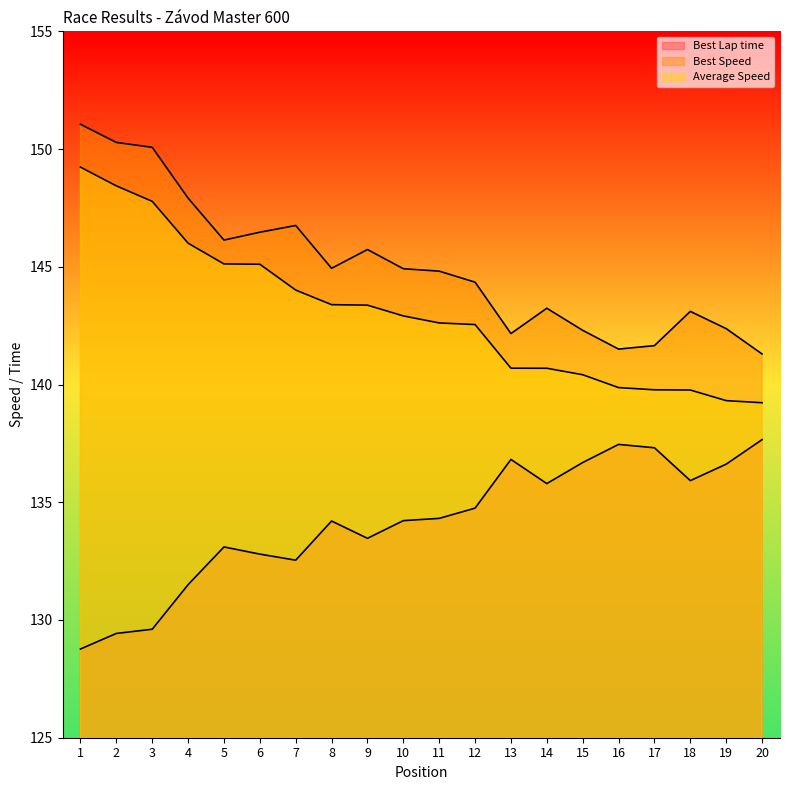

Is the value of Average Speed at 17 greater than the value of Best Lap time at 17?

Yes